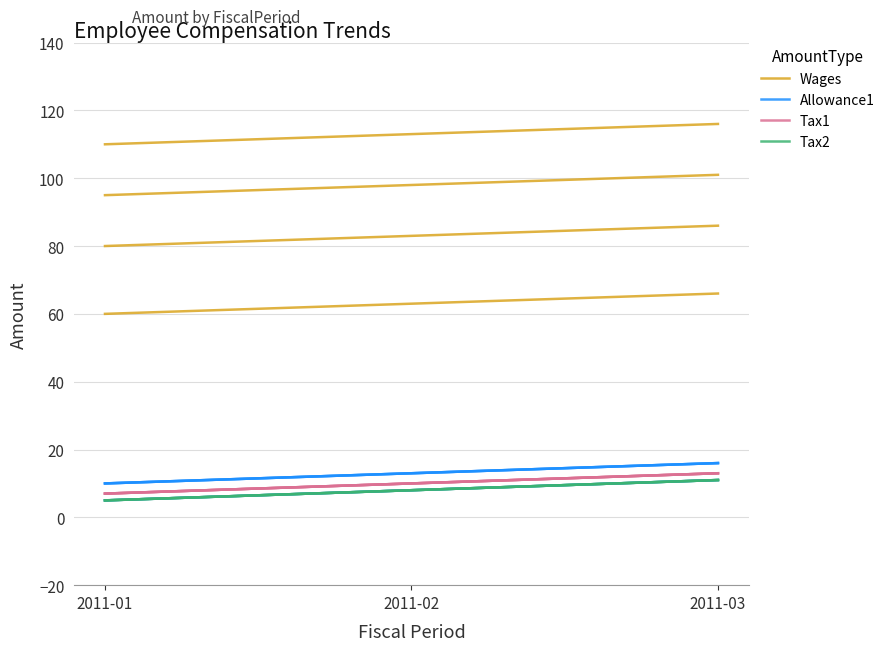

What is the difference between the Allowance1 values at 2011-01 and 2011-03?

6